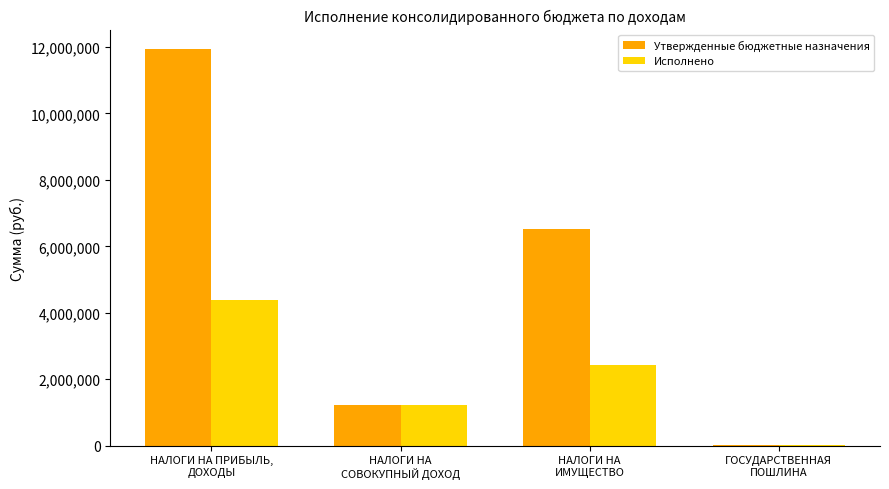

How many series are shown in this chart?

2